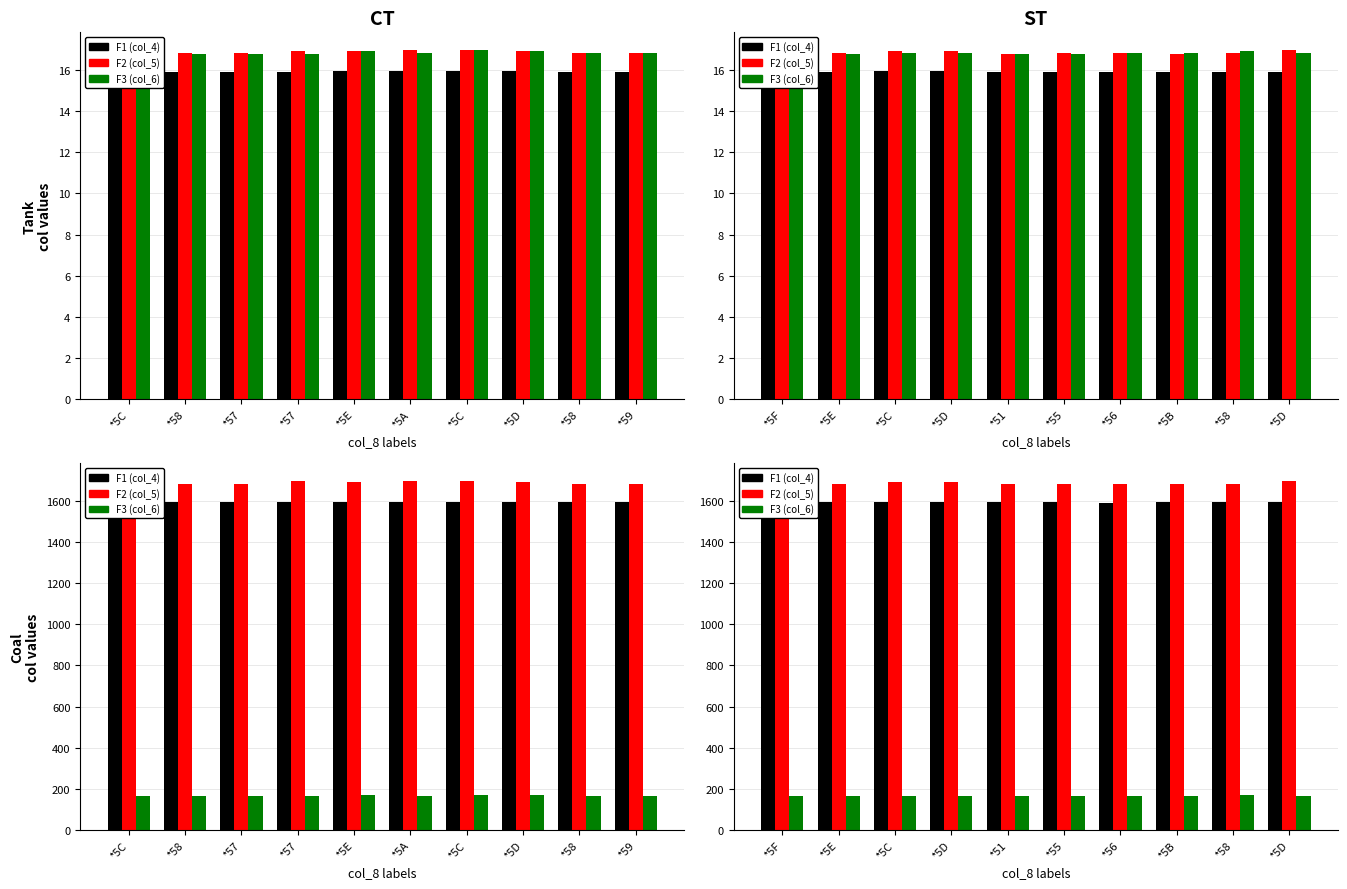

What is the value of the col_5 (F2) bar at the 1st from the left?

1683.0